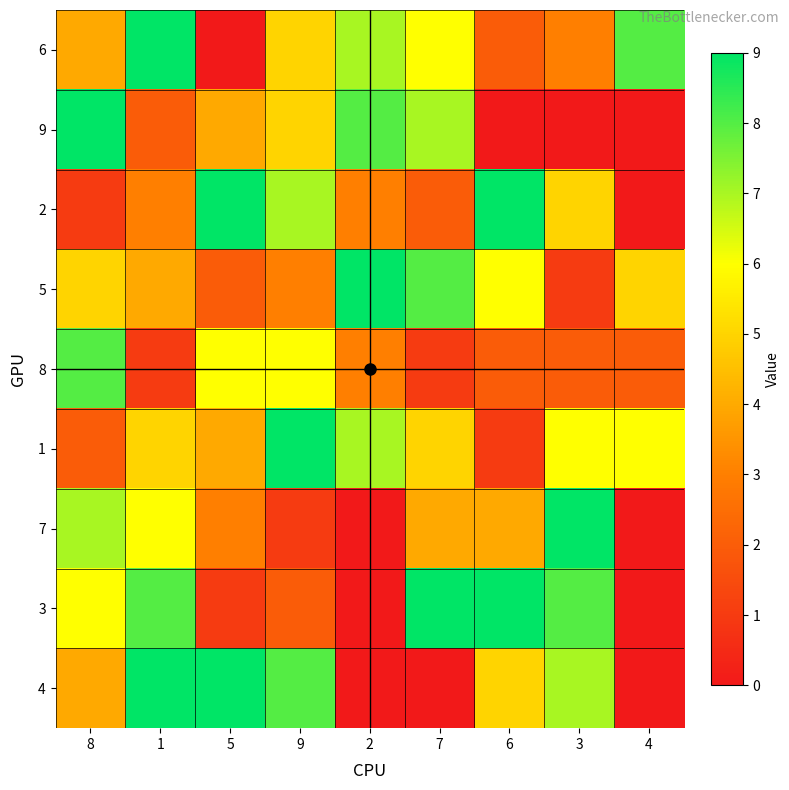

Which has a higher value, 1 or 5?

1